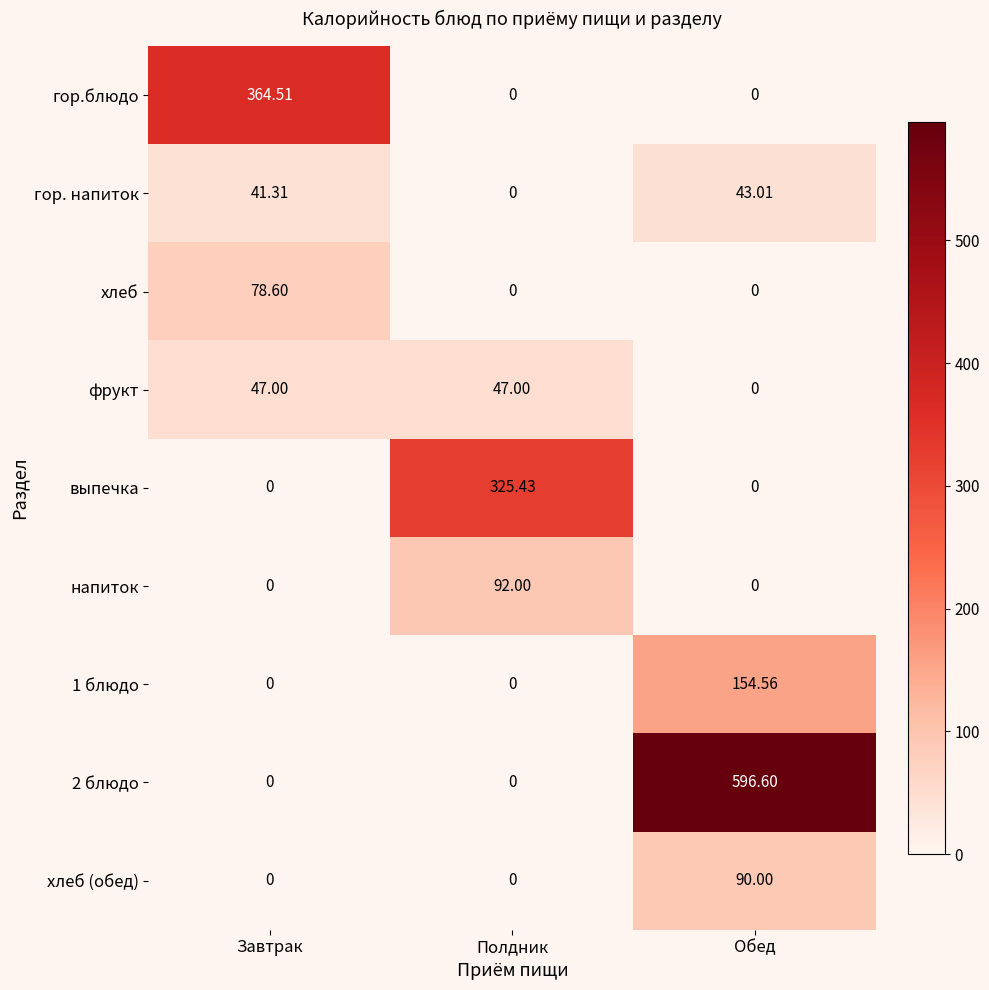

At how many categories does at least one series exceed 131?

3